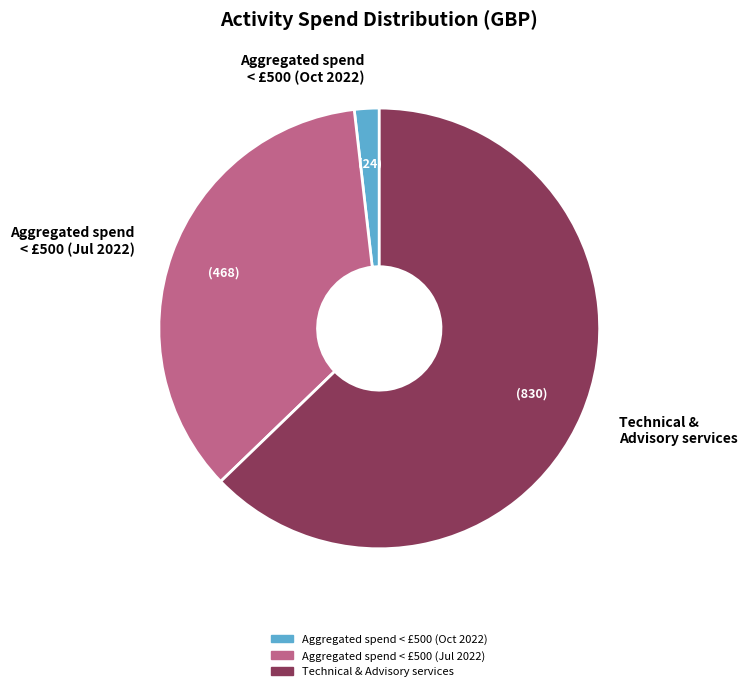

True or false: Technical & Advisory services accounts for 63% of the total.

True